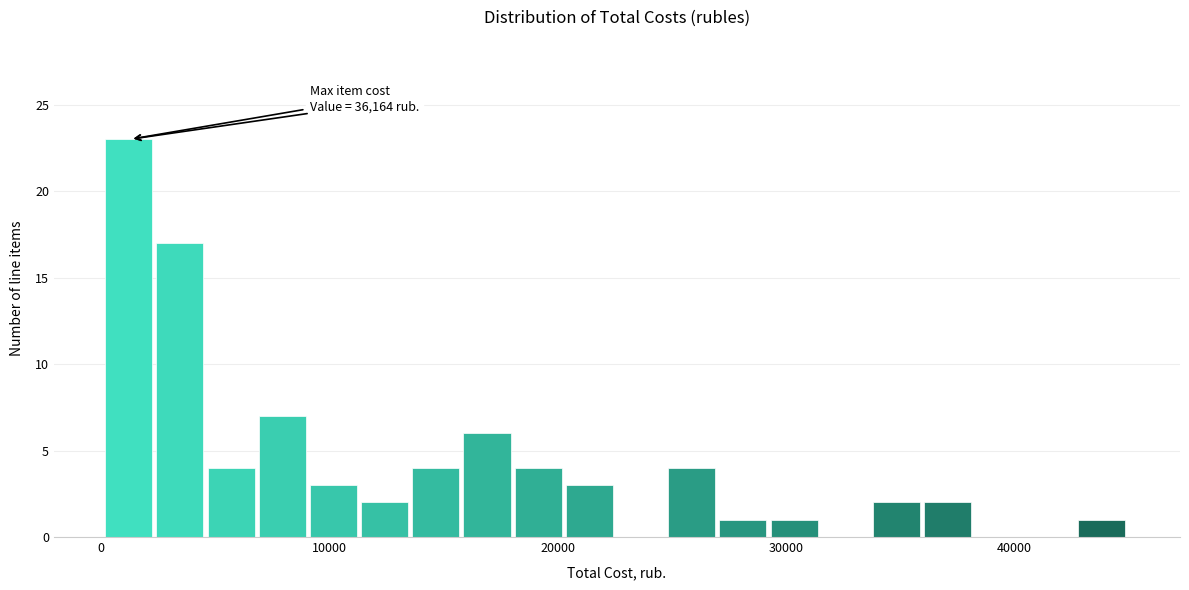

Around what value on the x-axis is the tallest bar? Give the approximate position of its centre, as read against the axis.

1000